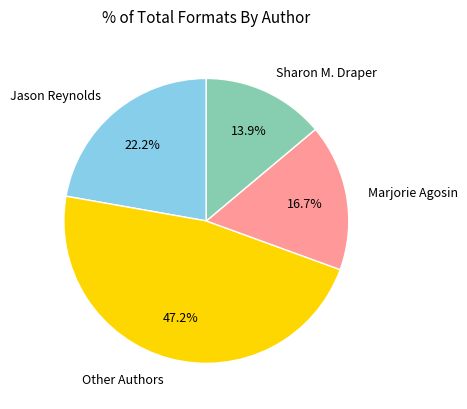

What is the total percentage of Sharon M. Draper and Other Authors?

61.1%